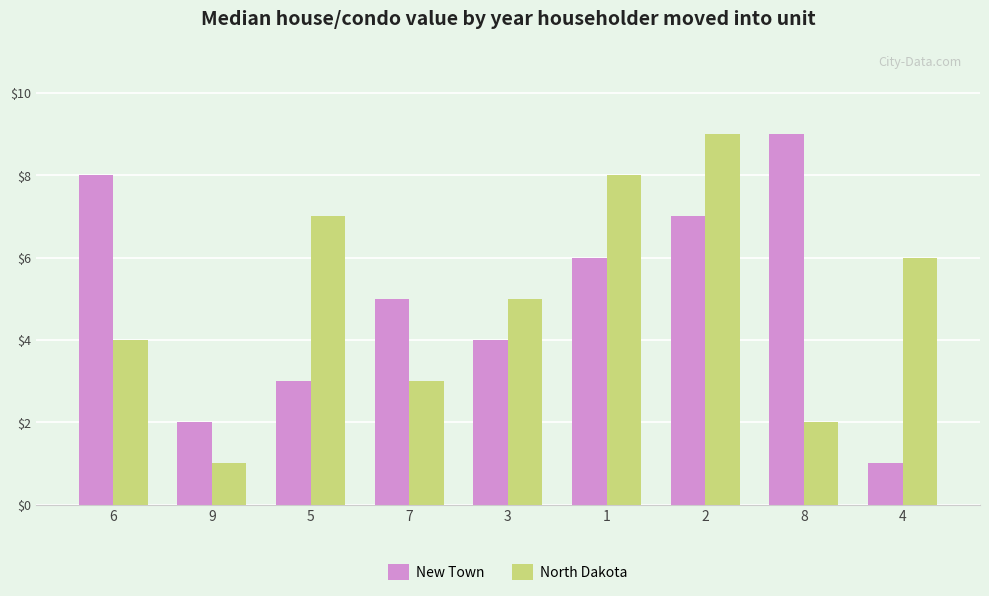

List the labels in order of New Town value, smallest first.

4, 9, 5, 3, 7, 1, 2, 6, 8